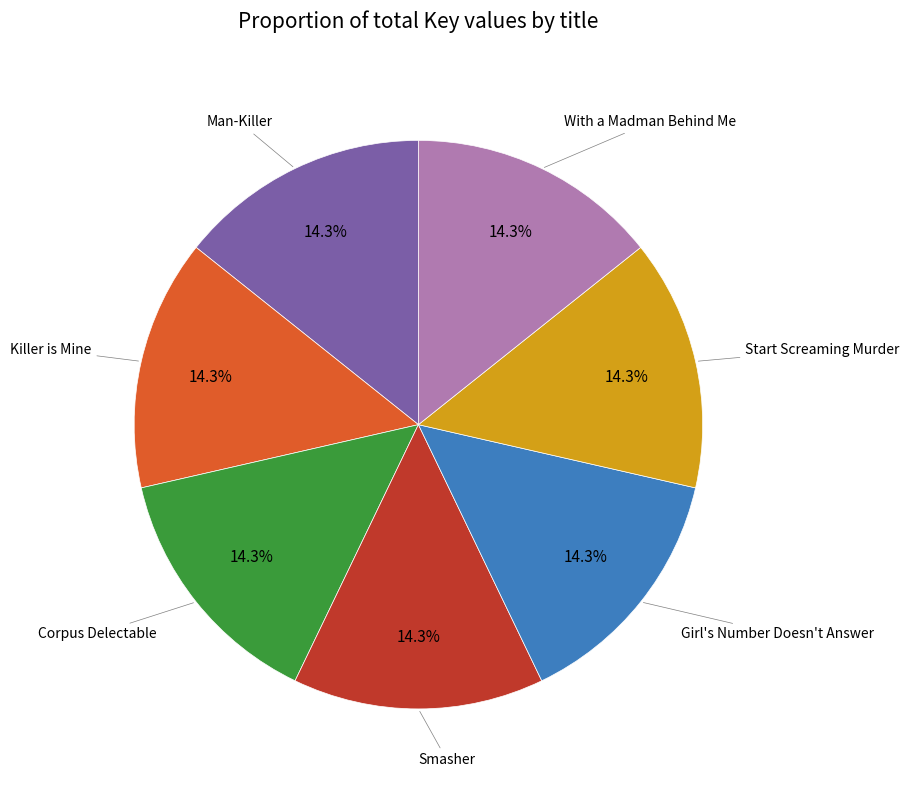

Is there any slice that represents more than half of the pie?

No